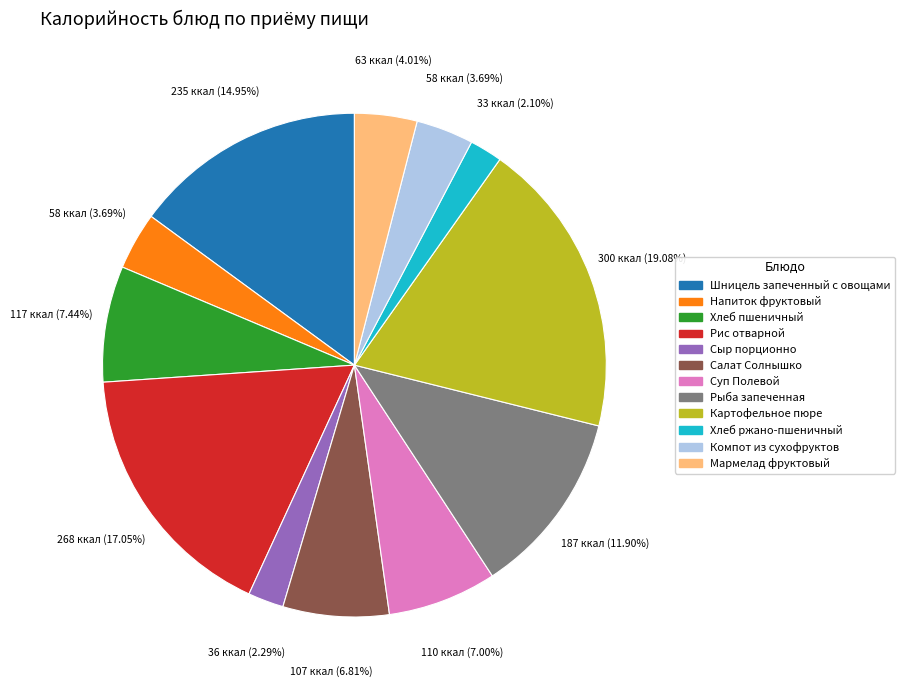

What is the ratio of the value at Хлеб пшеничный to the value at Мармелад фруктовый?

1.9